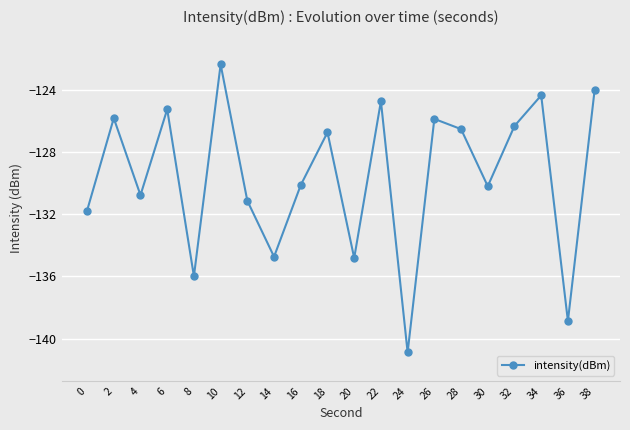

What is the value of the 13th point from the left?

-140.9